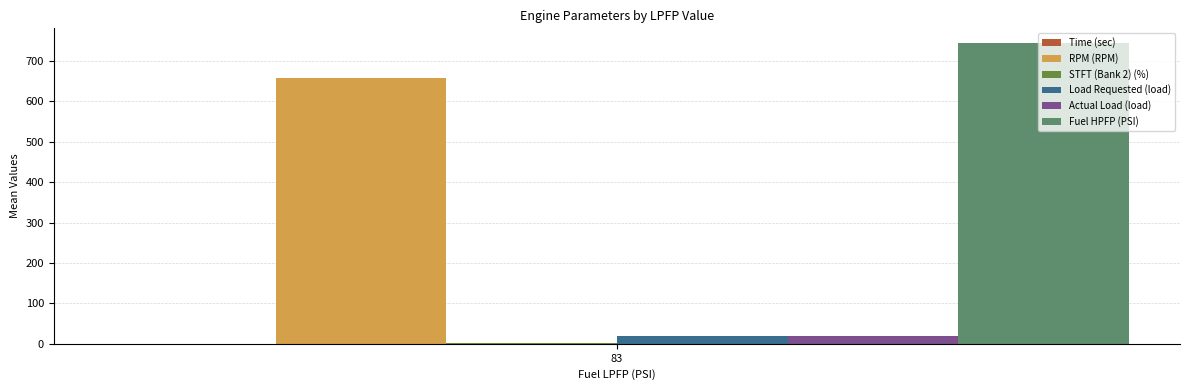

The RPM (RPM) series shows 1050.8 at 83. True or false?

False